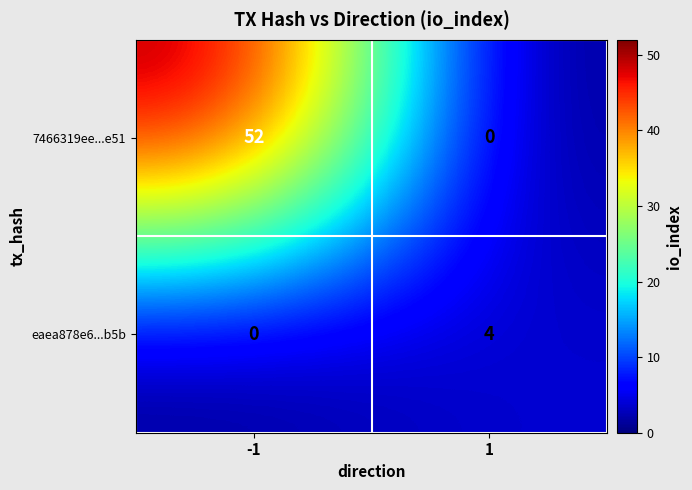

Is it true that eaea878e6...b5b equals 0 at -1?

True